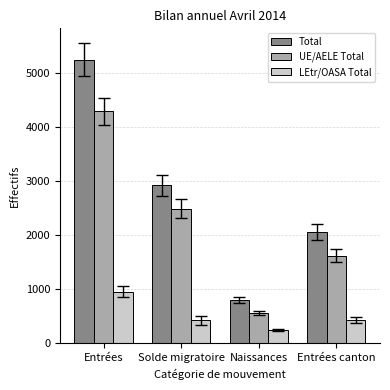

The value of UE/AELE Total at Entrées canton is 1623. True or false?

True